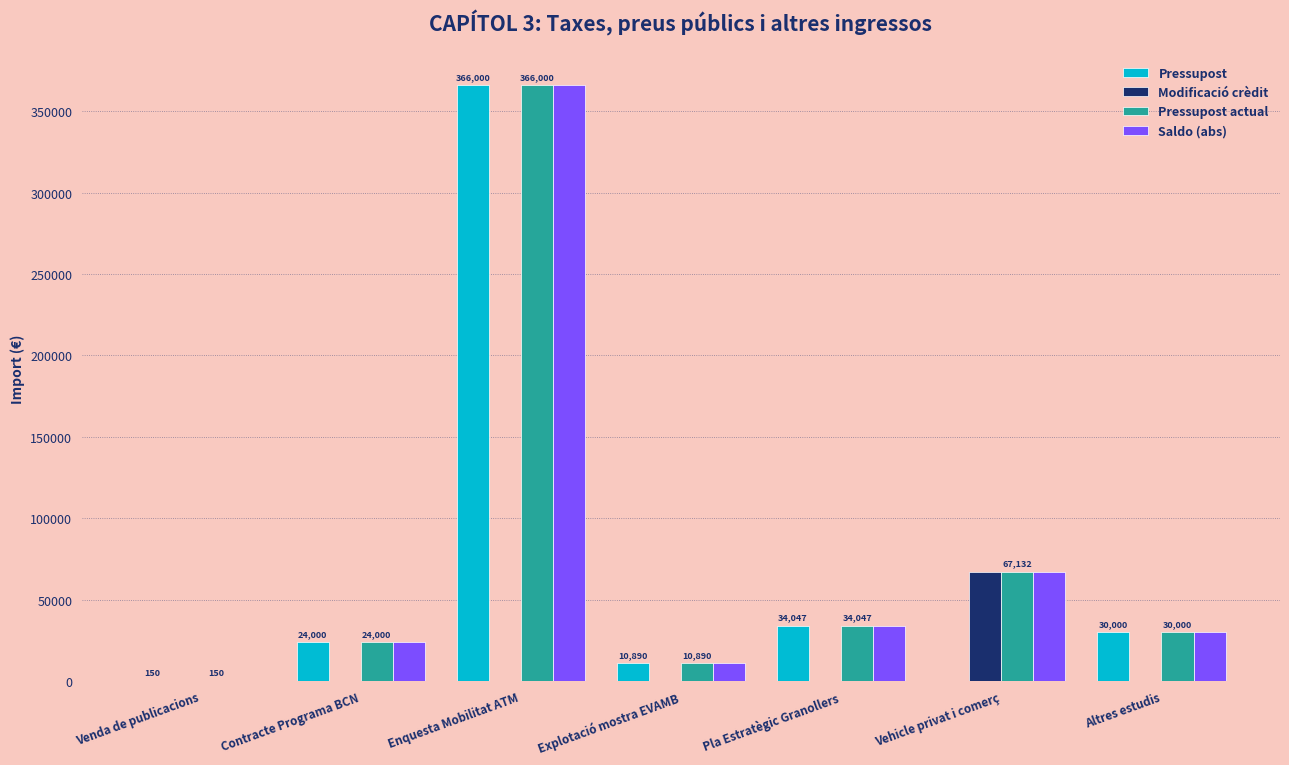

What is the maximum value shown in the chart?

366000.0